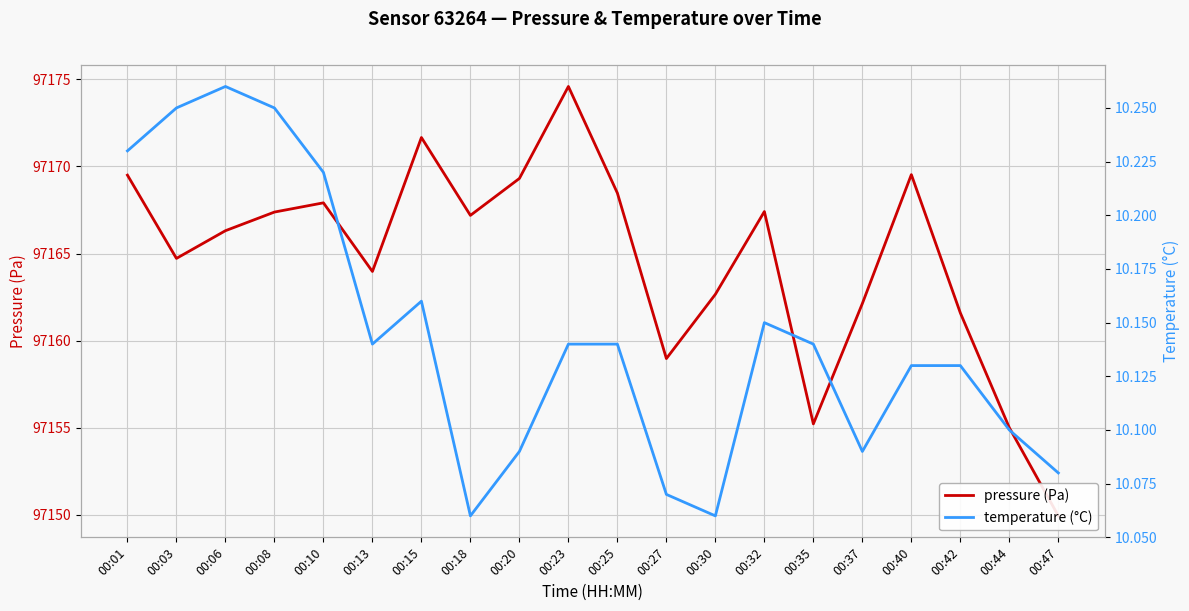

What is the highest value of the temperature (°C) series?

10.3